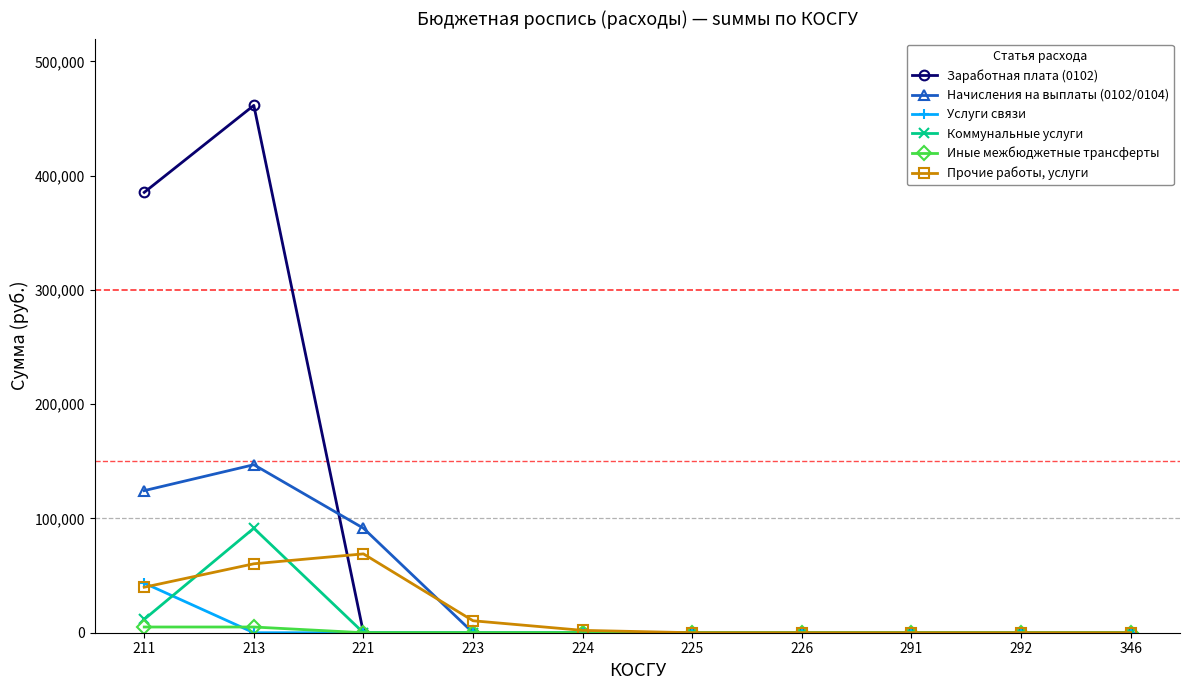

Which category has the highest value across all series?

213